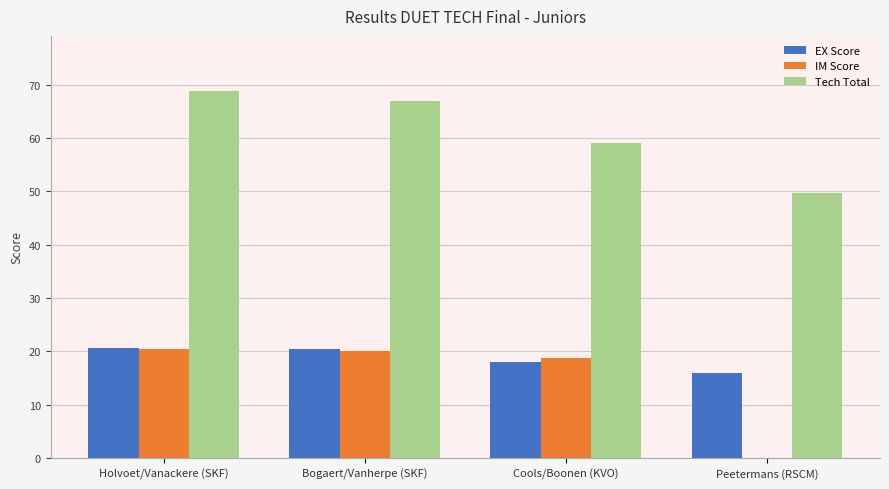

Which category has the highest value in the Tech Total series?

Holvoet/Vanackere (SKF)